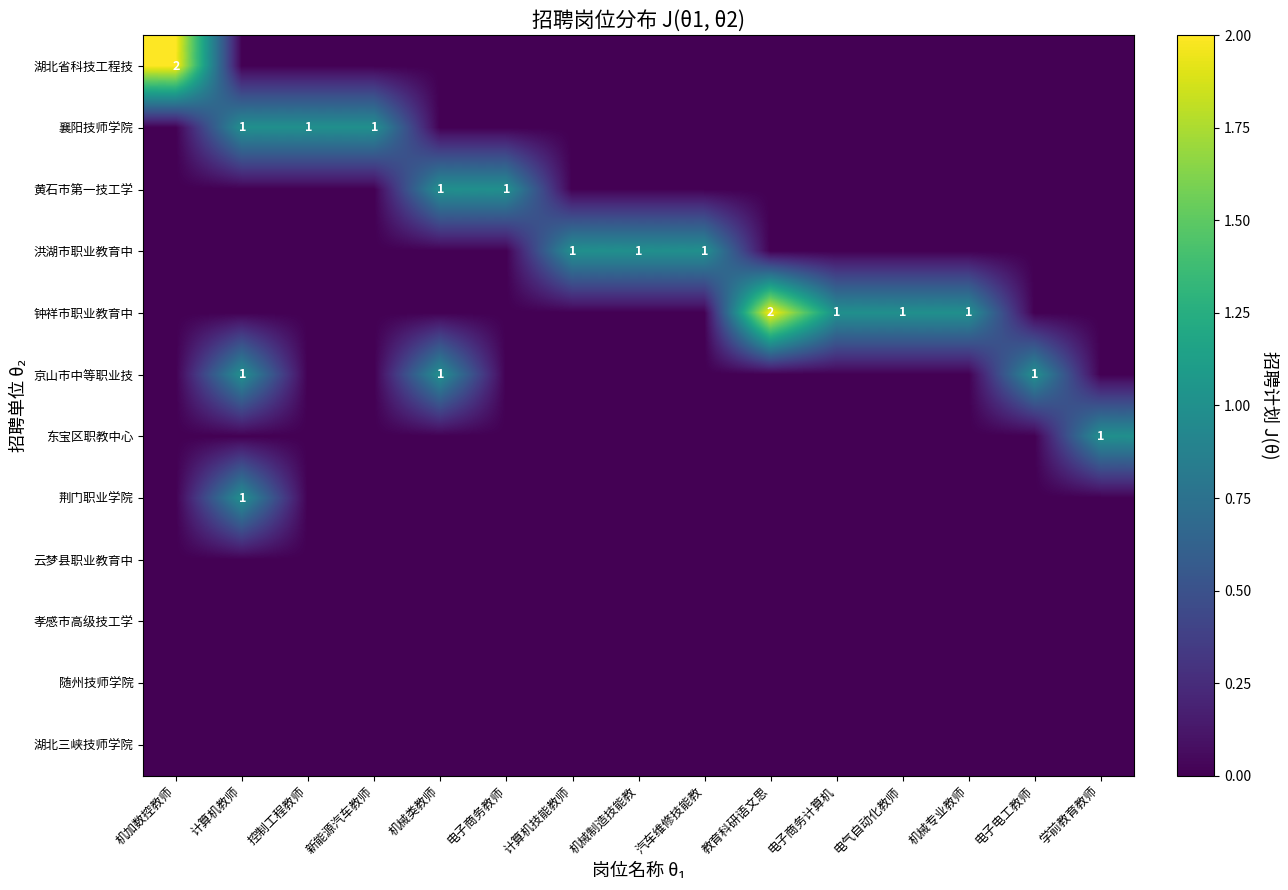

At which category is the sum across all series the highest?

计算机教师